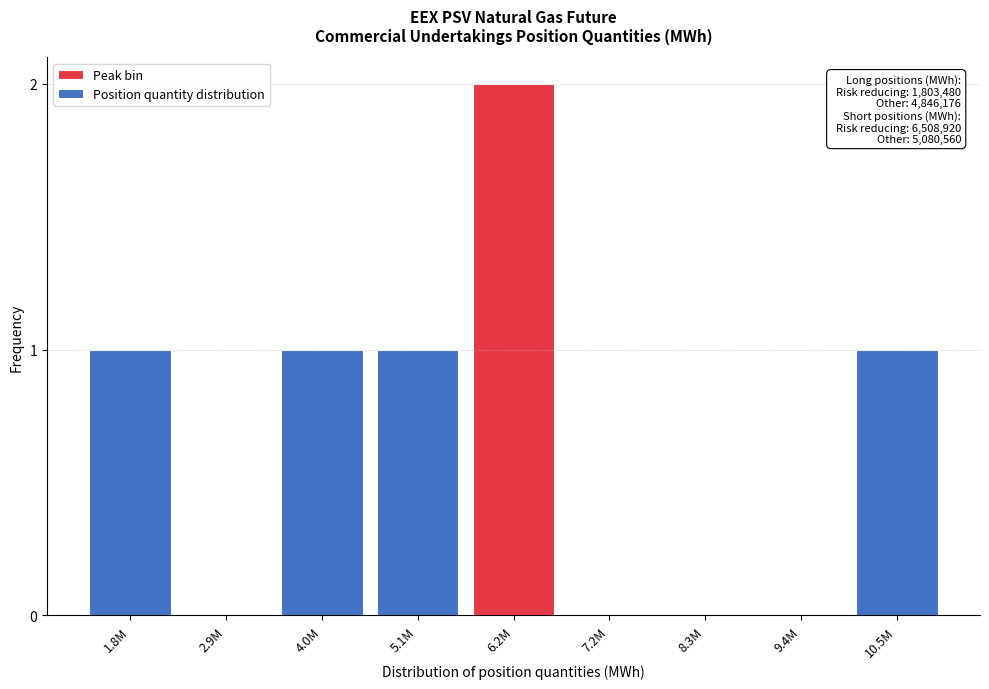

Reading right to left, list all the values displayed in this chart.

10.5M=1	9.4M=0	8.3M=0	7.2M=0	6.2M=2	5.1M=1	4.0M=1	2.9M=0	1.8M=1